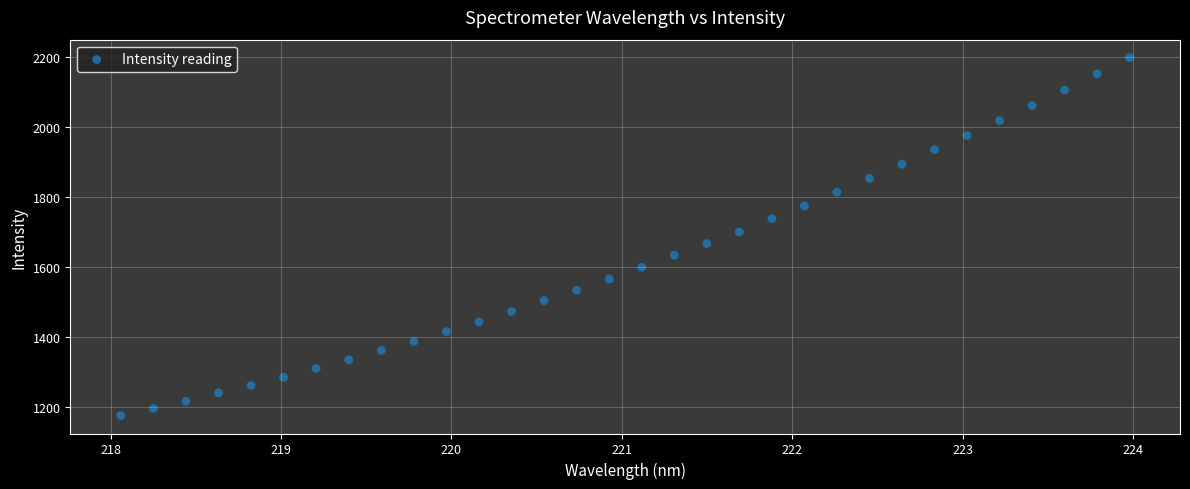

What is the range of Y values (max minus min)?

1023.2